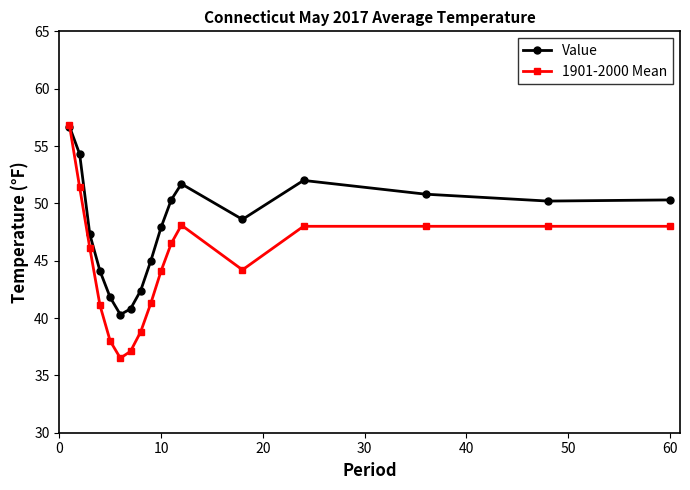

What are all the series names shown in the legend?

Value, 1901-2000 Mean